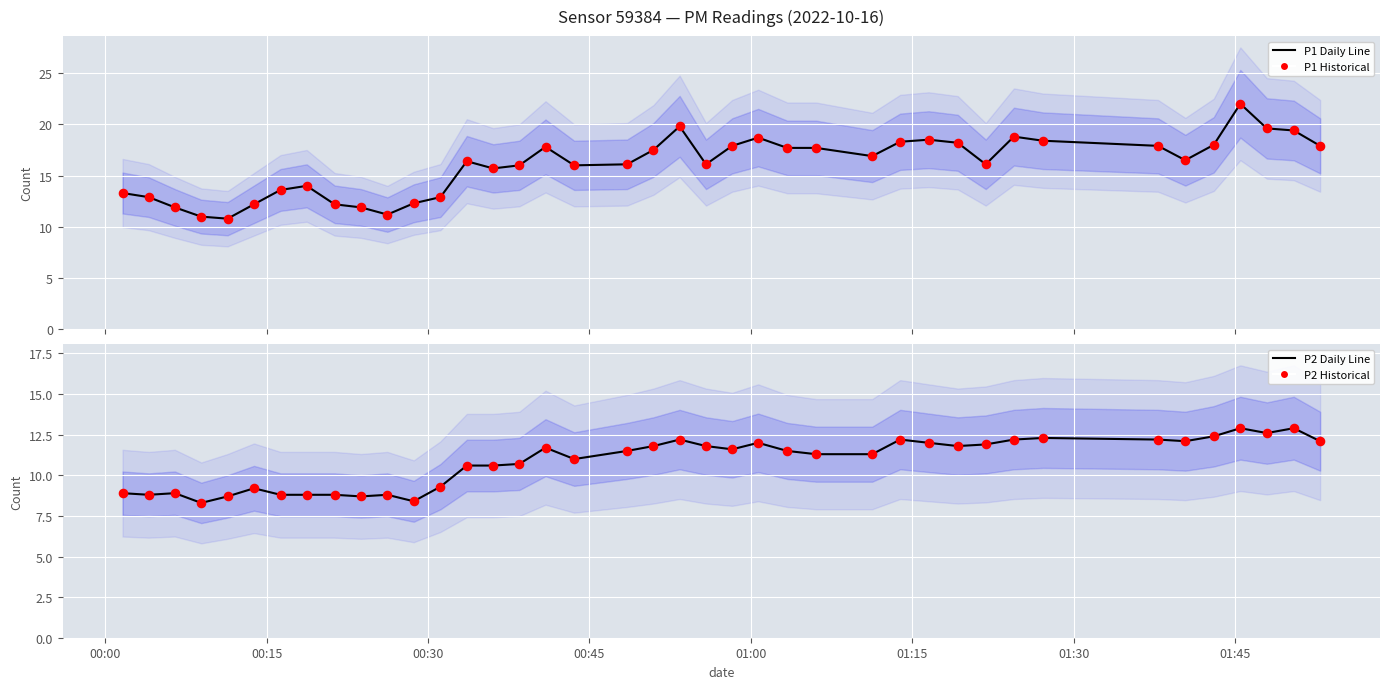

At how many categories does at least one series exceed 19?

4